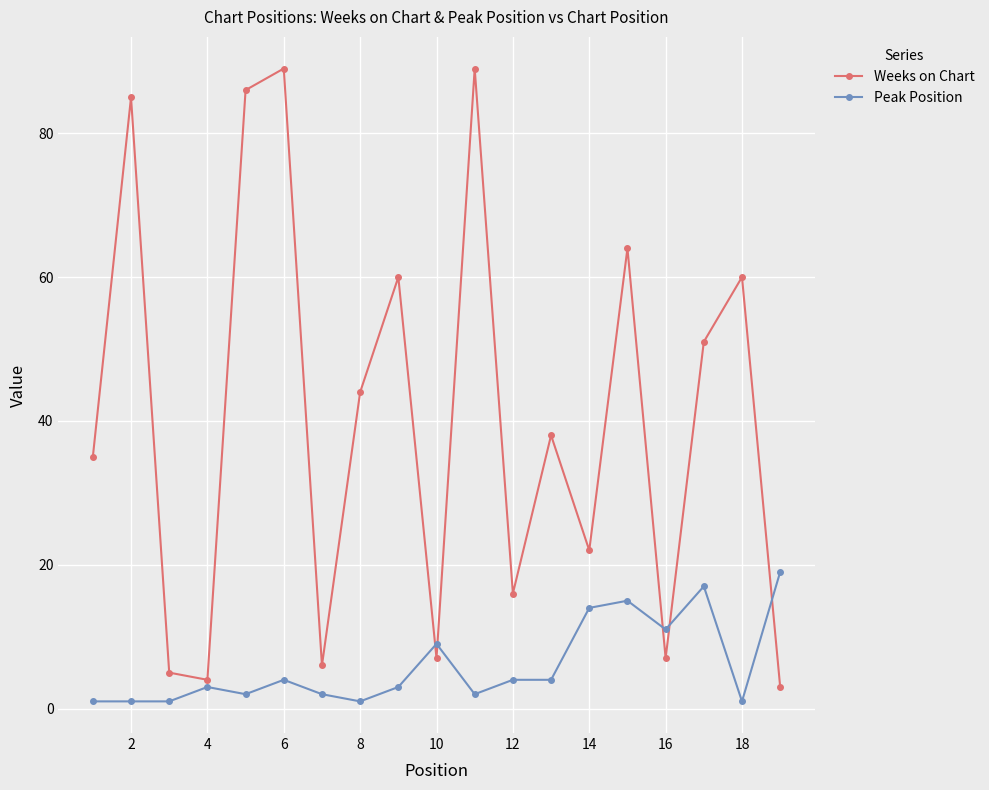

What are all the series names shown in the legend?

Weeks on Chart, Peak Position